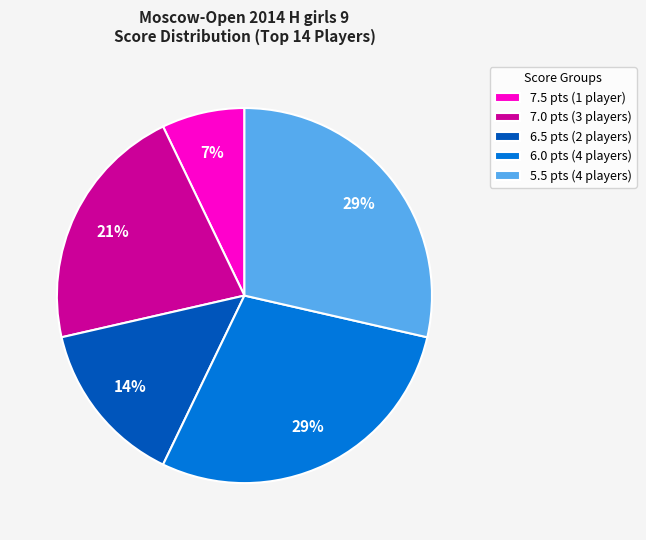

Between 5.5 pts (4 players) and 7.0 pts (3 players), which is larger?

5.5 pts (4 players)